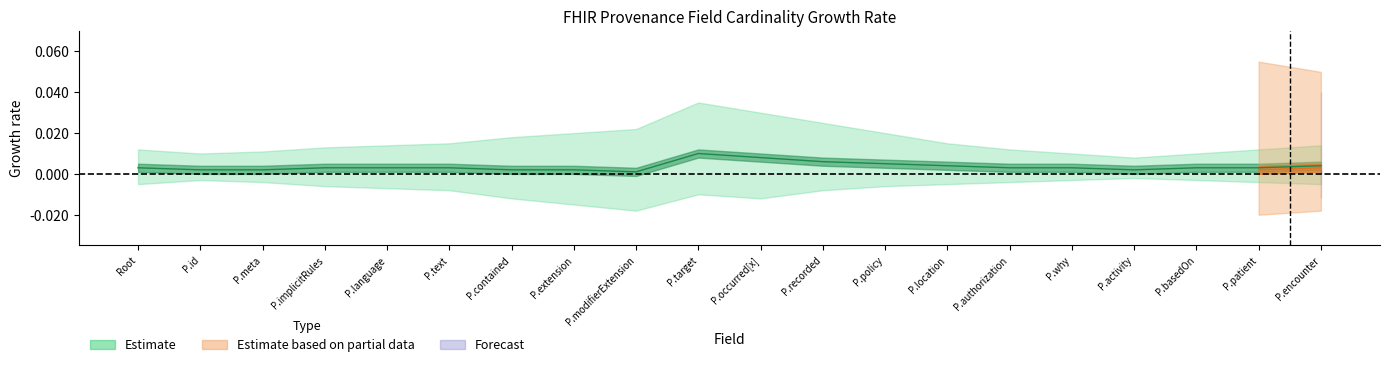

True or false: Base Min and Min intersect in this chart.

False